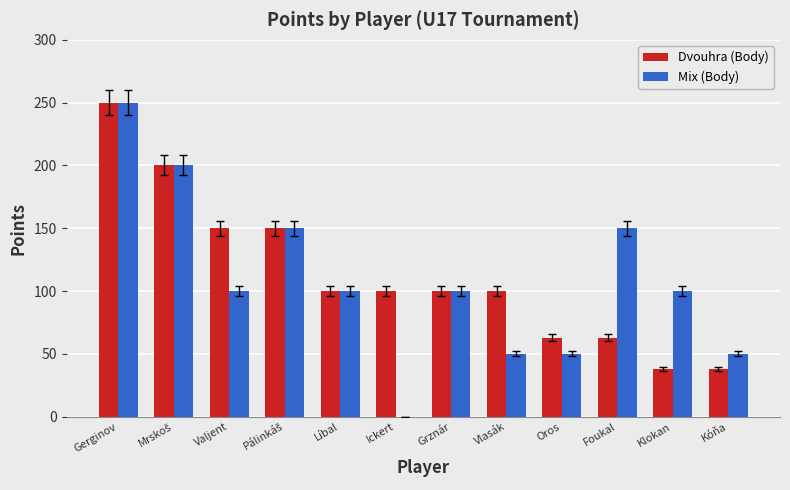

What is the sum of all Dvouhra (Body) values?

1352